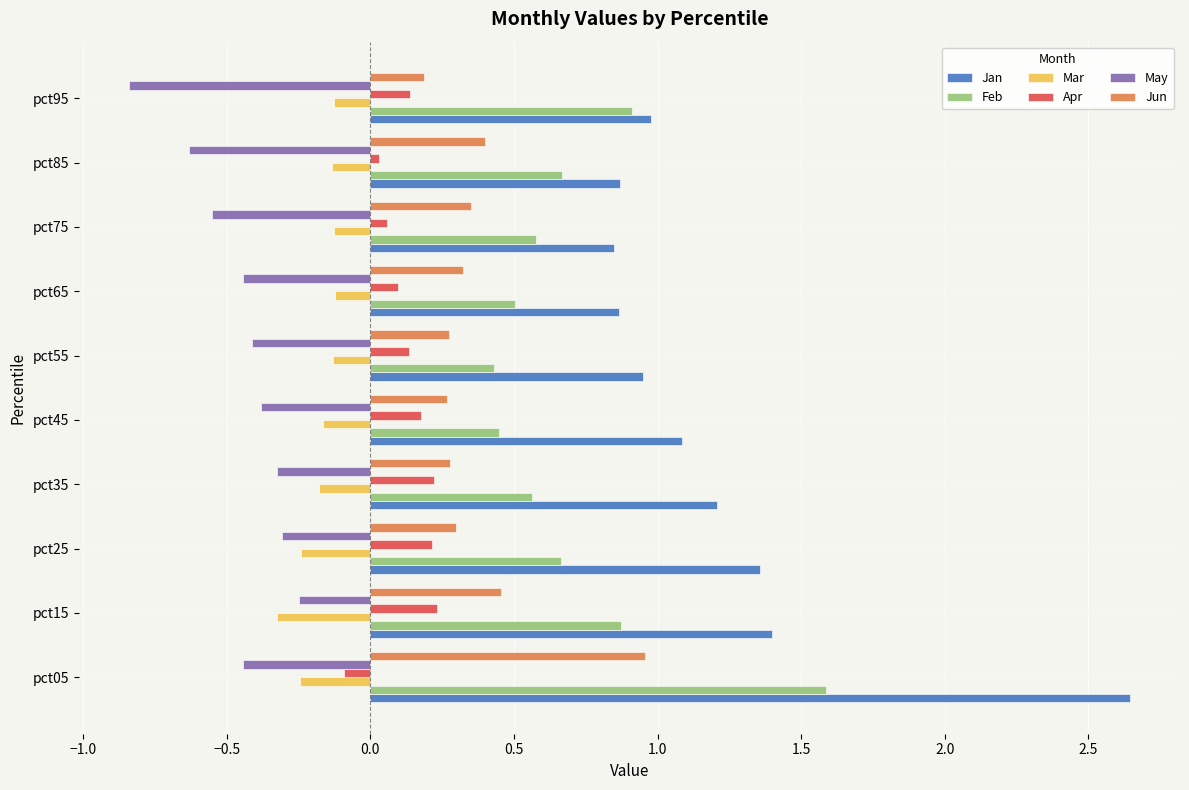

Which series has the largest total across all categories?

Jan